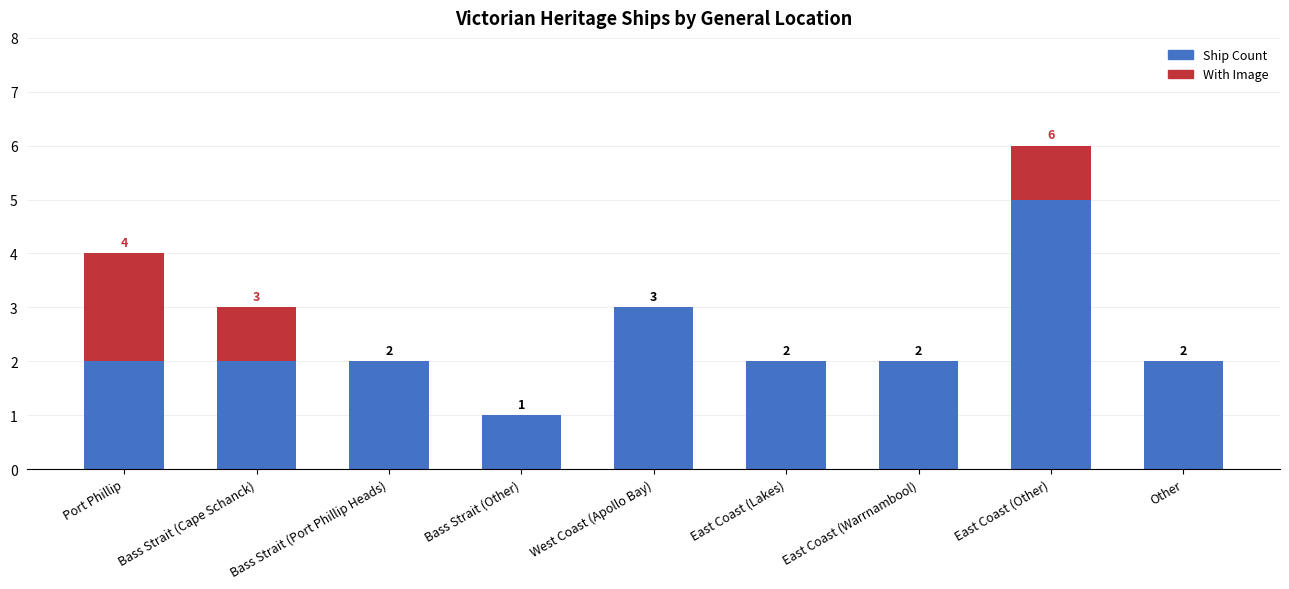

The Ship Count series shows 2 at Bass Strait (Port Phillip Heads). True or false?

True